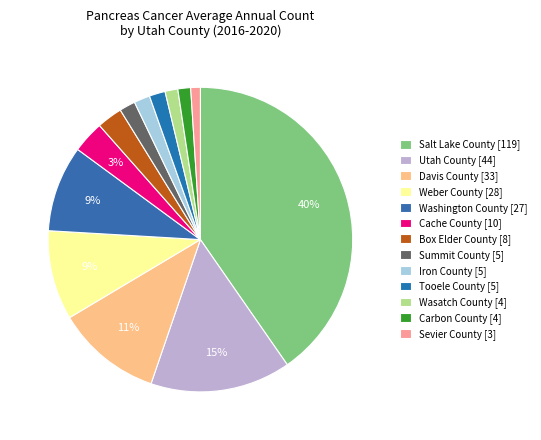

The Cache County slice represents 17% of the pie. True or false?

False